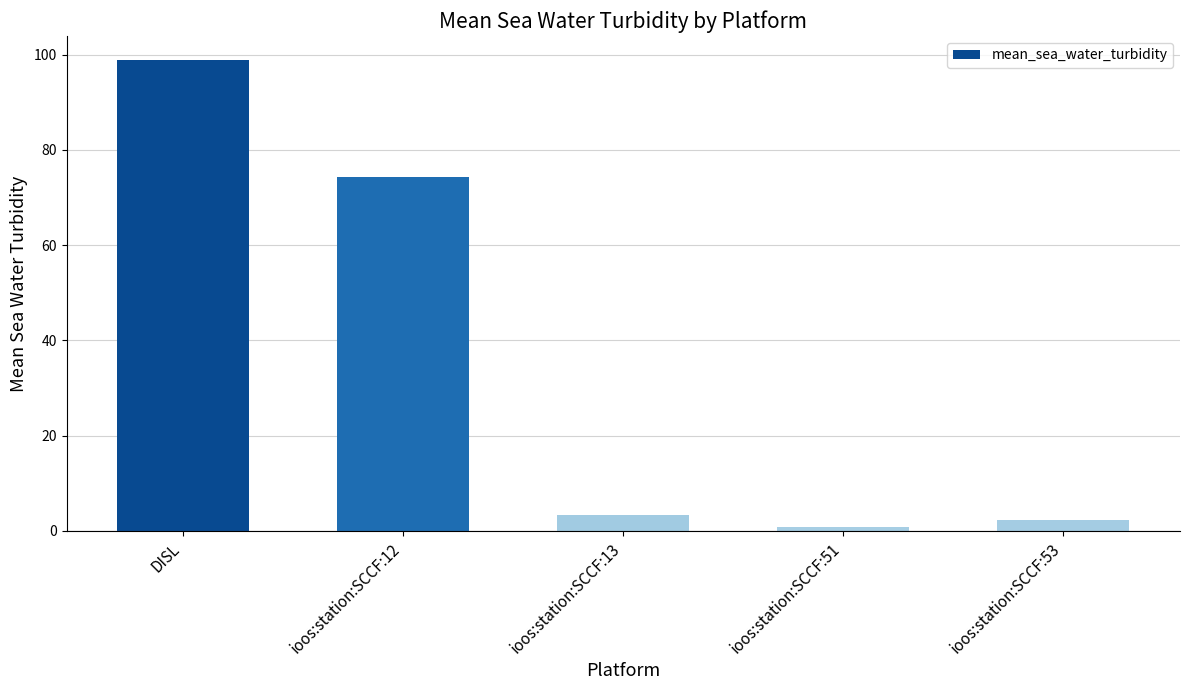

How many series are shown in this chart?

1